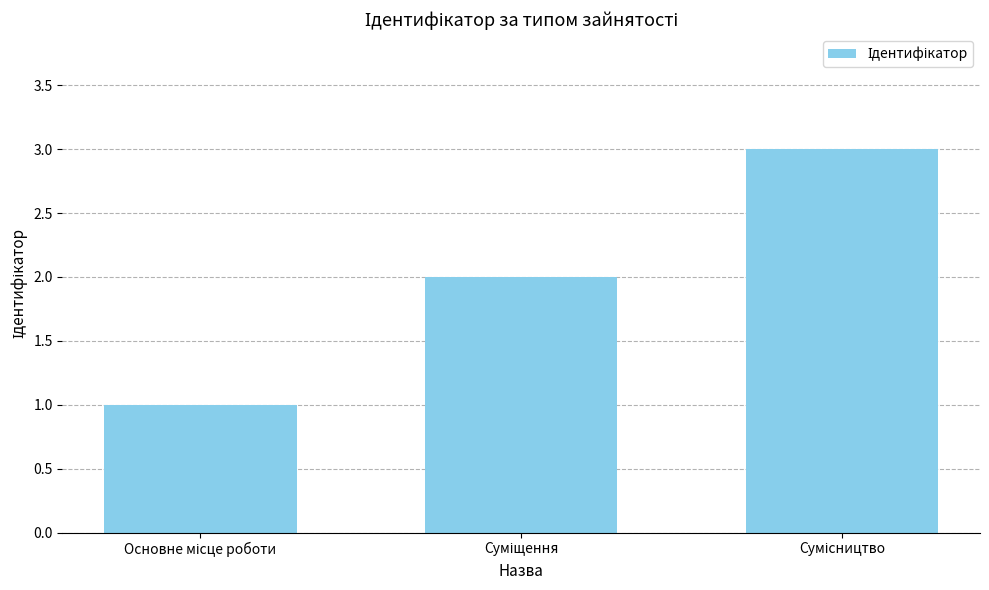

Count the values in the range 1 to 3.

3